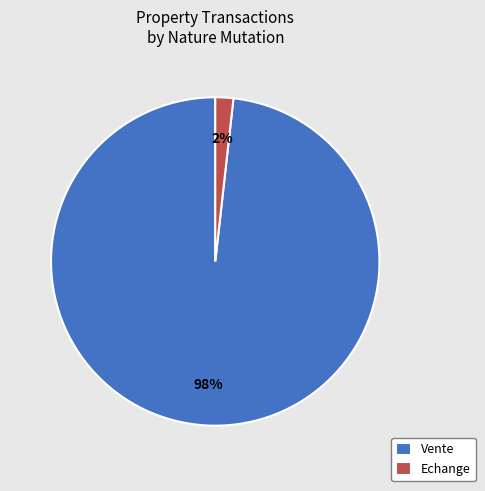

The Vente slice represents 87% of the pie. True or false?

False